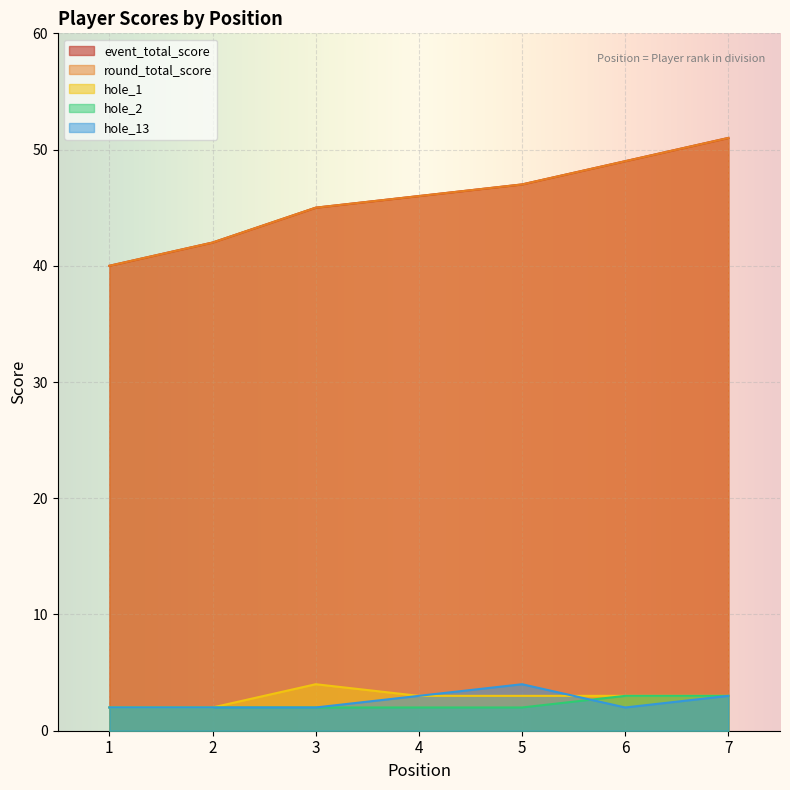

Where do hole_2 and hole_13 first cross each other?

5 and 6